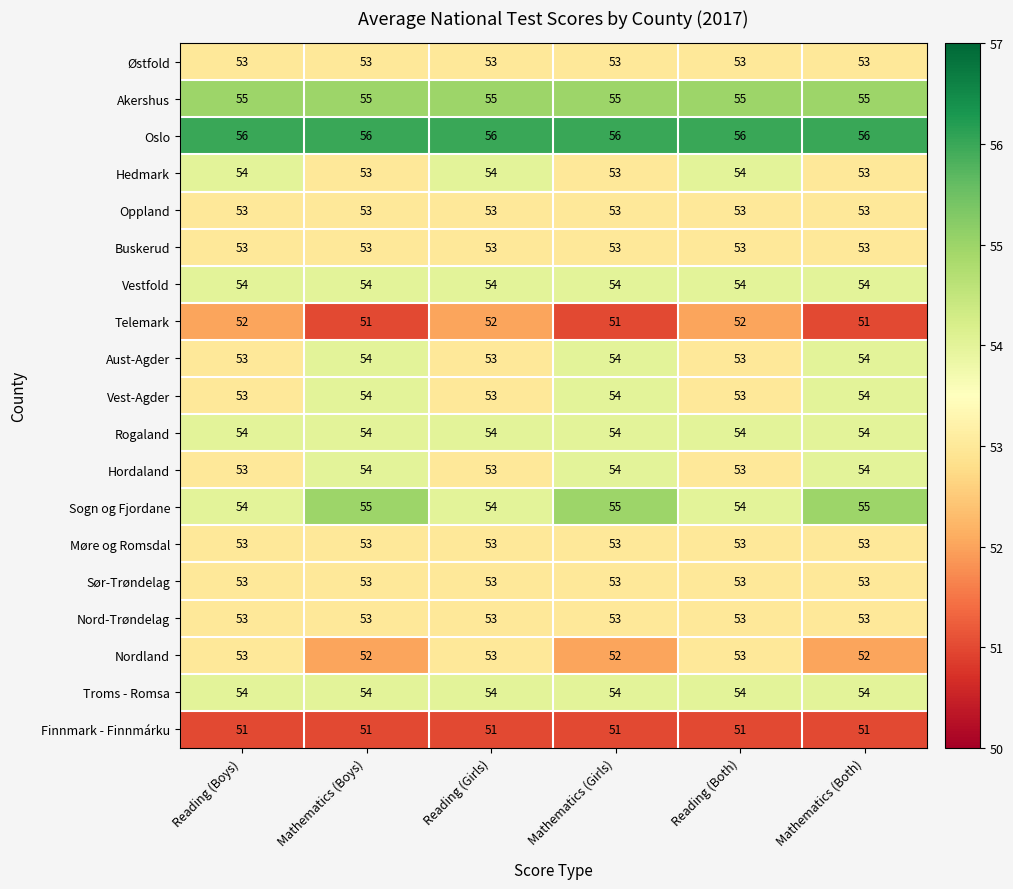

At how many categories does at least one series exceed 53?

6